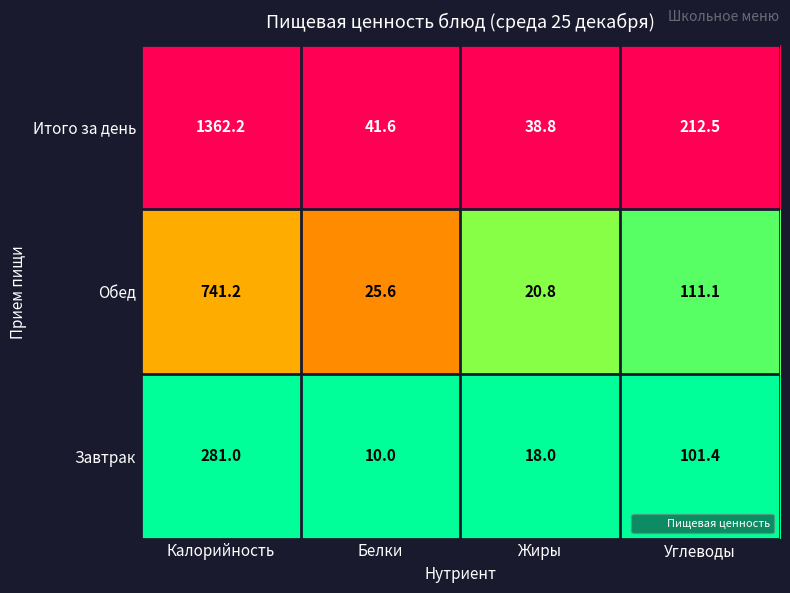

At which category is the sum across all series the highest?

Калорийность